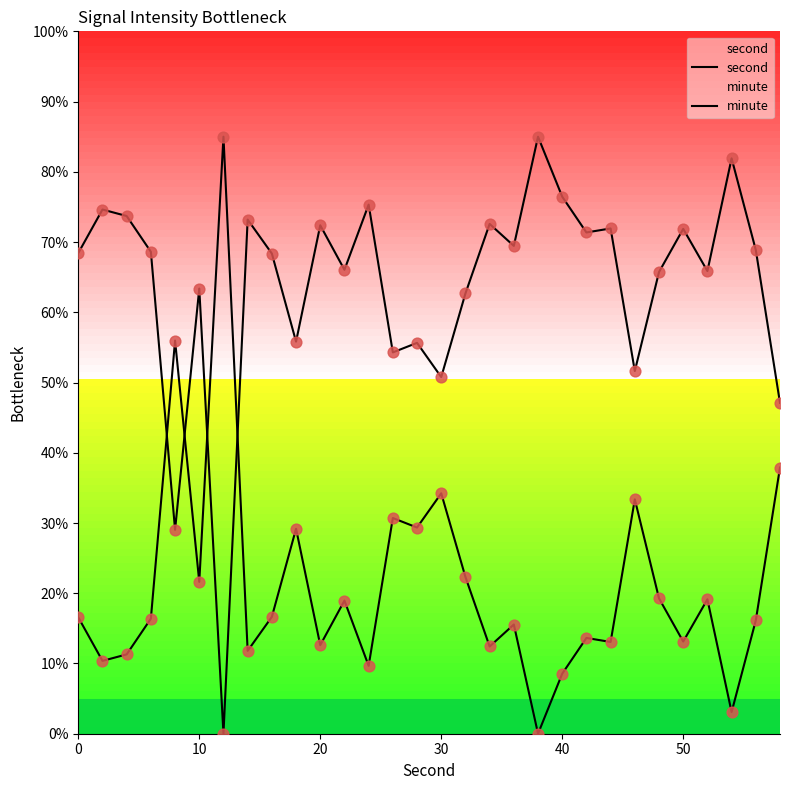

Which series has the largest total across all categories?

second